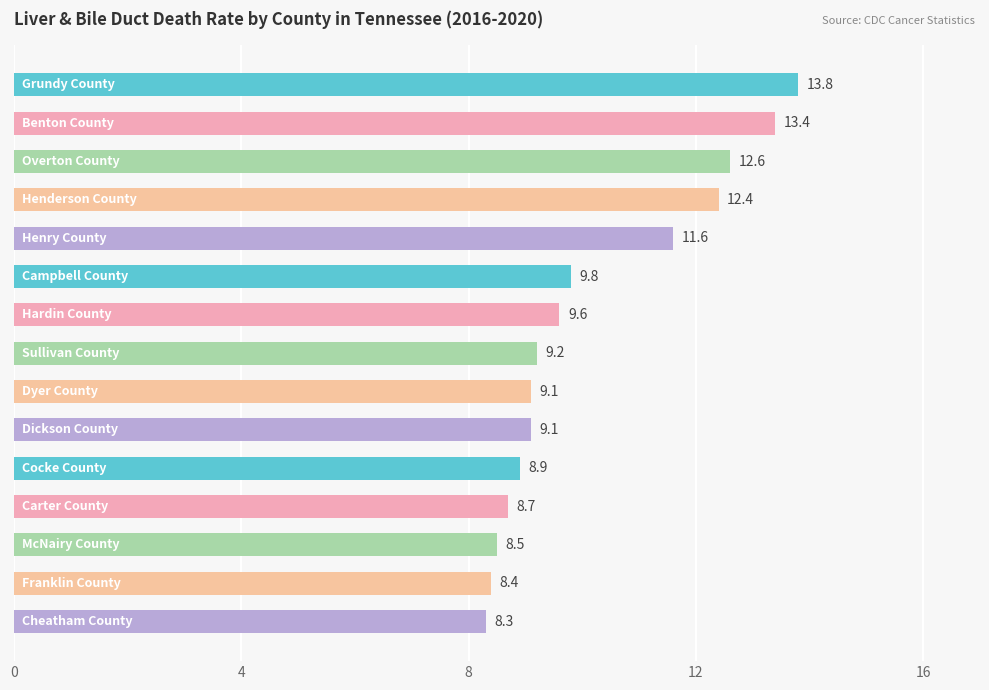

What is the greatest value displayed?

13.8